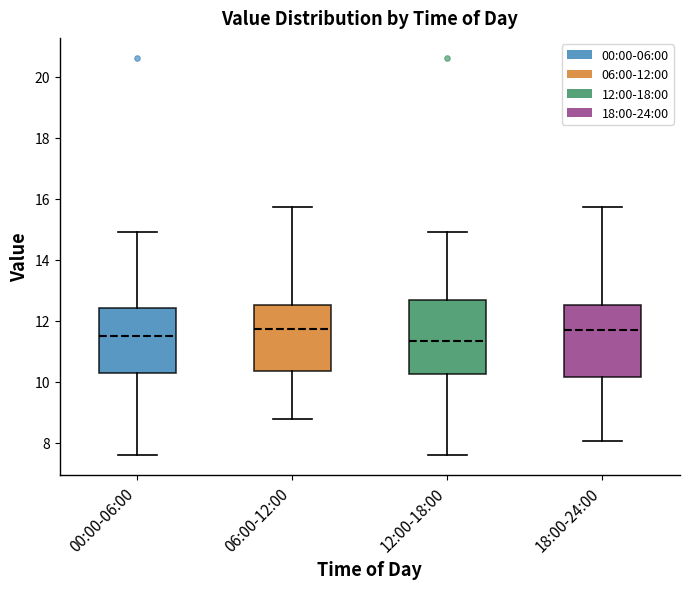

Reading left to right, read every box against the y-axis: the position of its median line, the range the box covers, and the ends of its whiskers. The values are not printed on the chart, so give them approximately, as read against the axis.

00:00-06:00: median 11.6, box 10.4 to 12.4, whiskers 7.6 to 15.0
06:00-12:00: median 11.8, box 10.4 to 12.6, whiskers 8.8 to 15.8
12:00-18:00: median 11.4, box 10.2 to 12.6, whiskers 7.6 to 15.0
18:00-24:00: median 11.8, box 10.2 to 12.6, whiskers 8.0 to 15.8